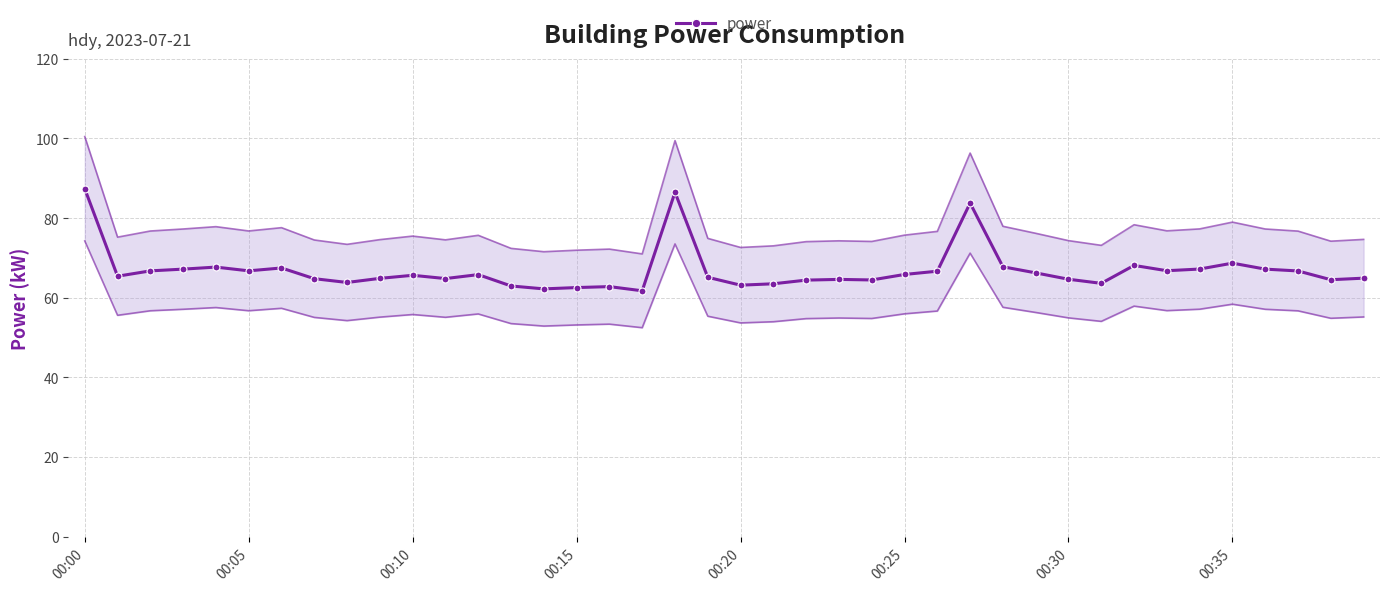

What is the maximum value for power?

87.4